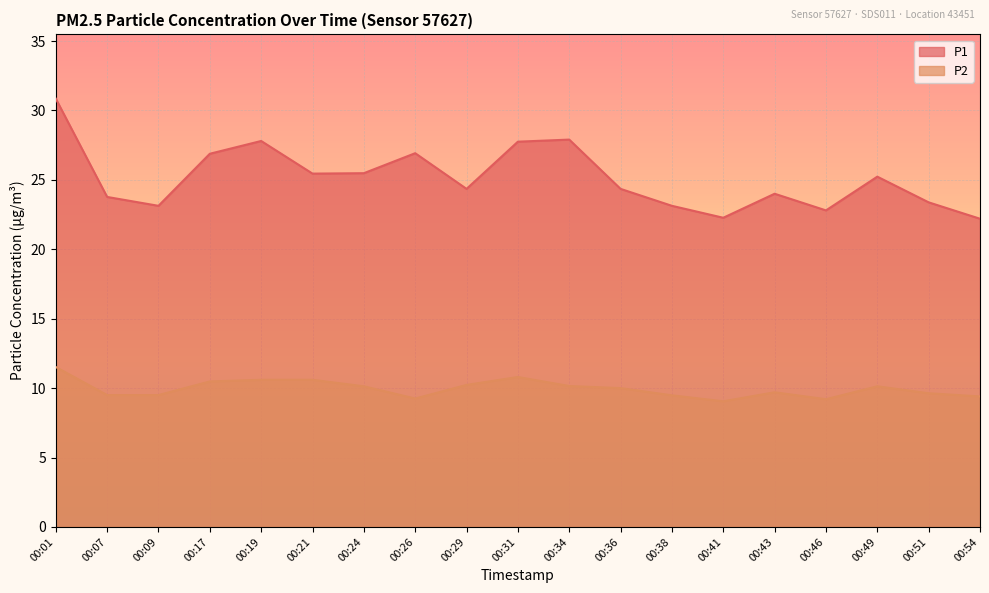

True or false: P2 and P1 cross at least once.

False